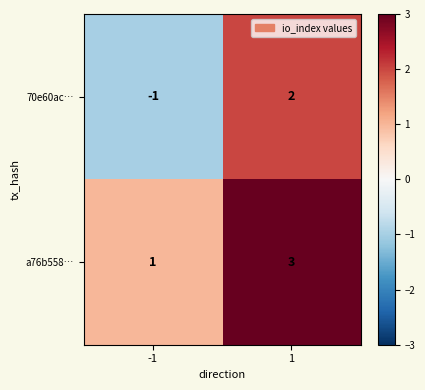

At which category is the sum across all series the highest?

1